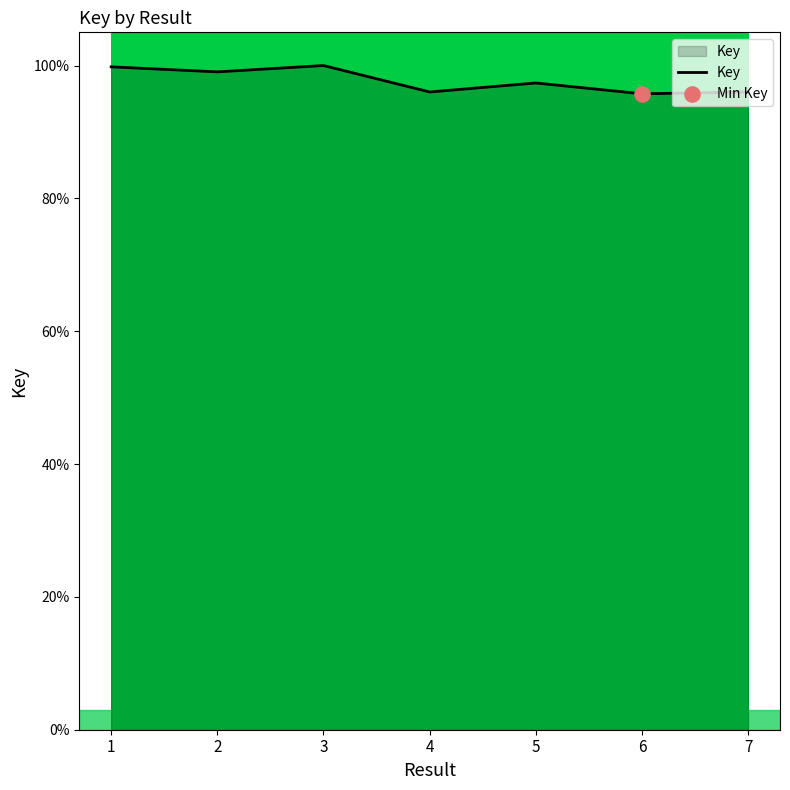

Is this an area chart (filled region under the line)?

Yes